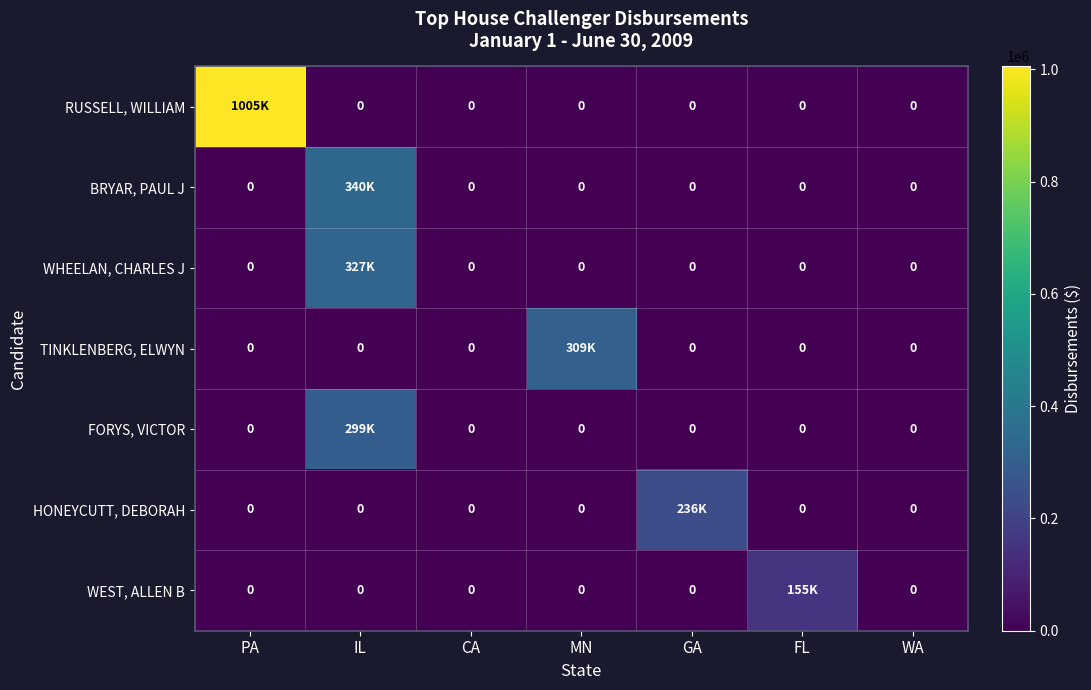

Which series changed the most between PA and WA?

RUSSELL, WILLIAM